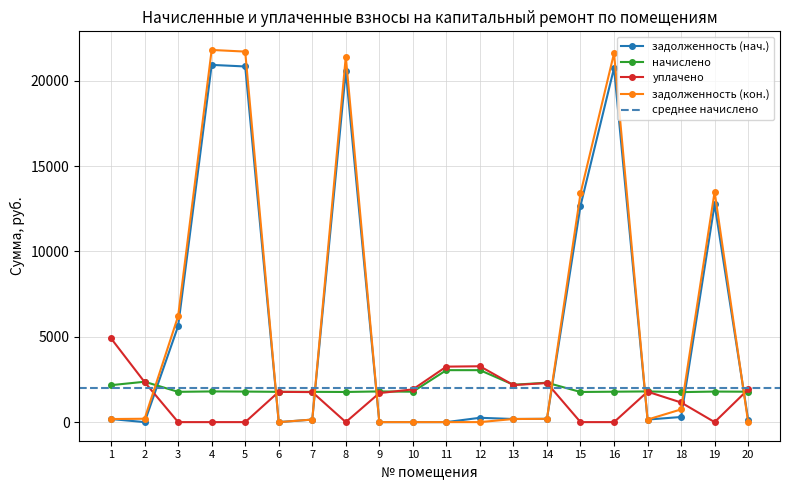

What is the average value of the задолженность (кон.) series?

6074.3